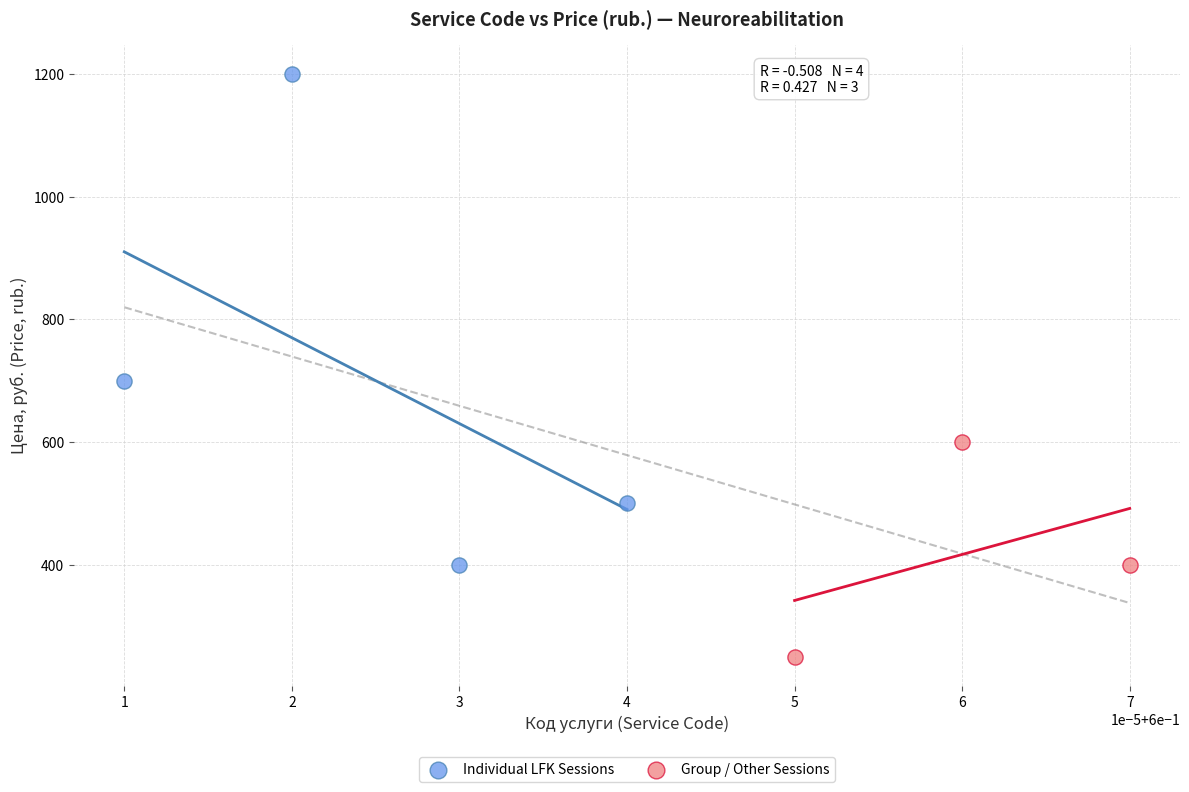

Which series reaches the minimum Y coordinate?

Group / Other Sessions